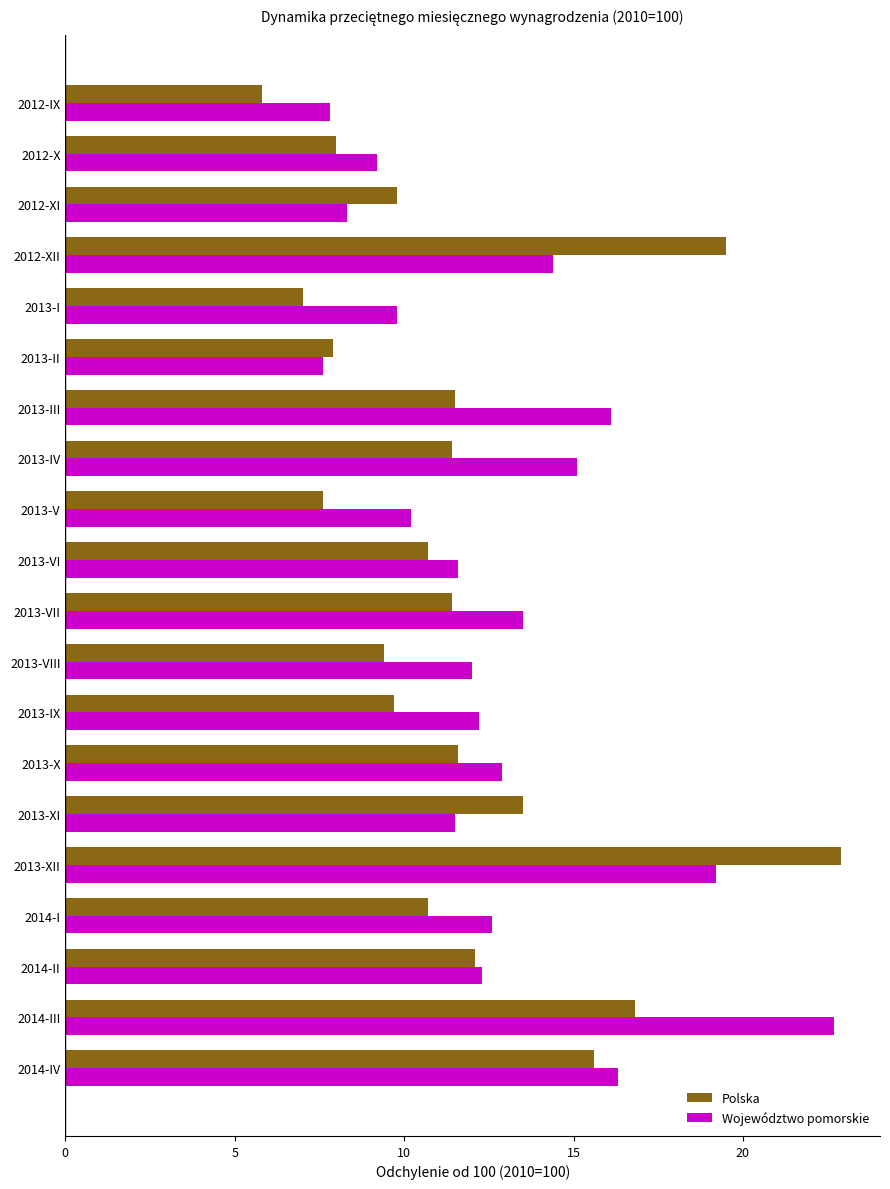

What is the average value of the Województwo pomorskie series?

12.8